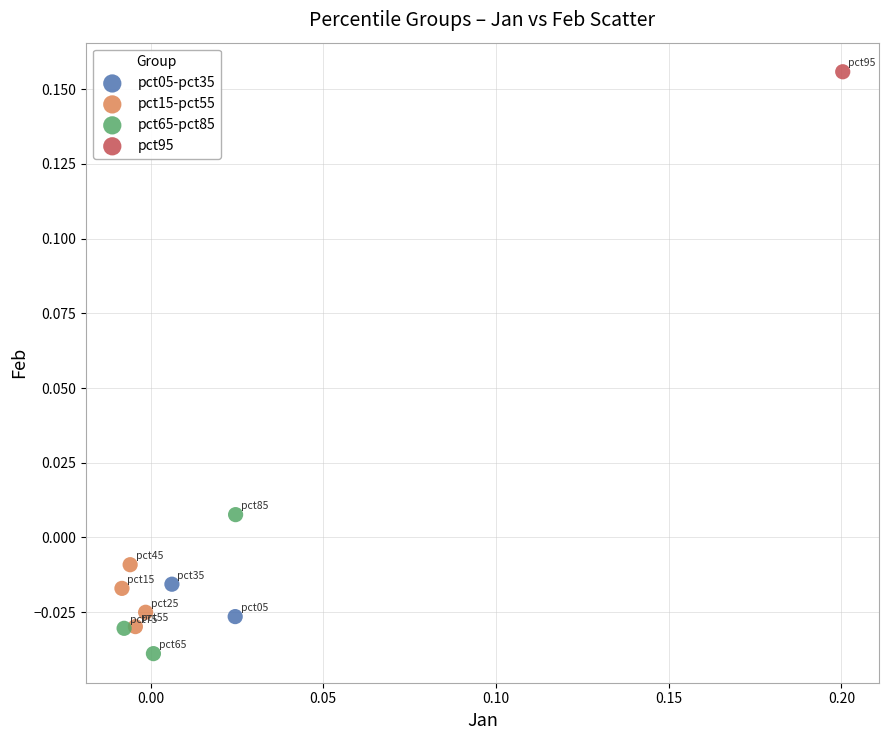

What are all the series names shown in the legend?

pct05-pct35, pct15-pct55, pct65-pct85, pct95